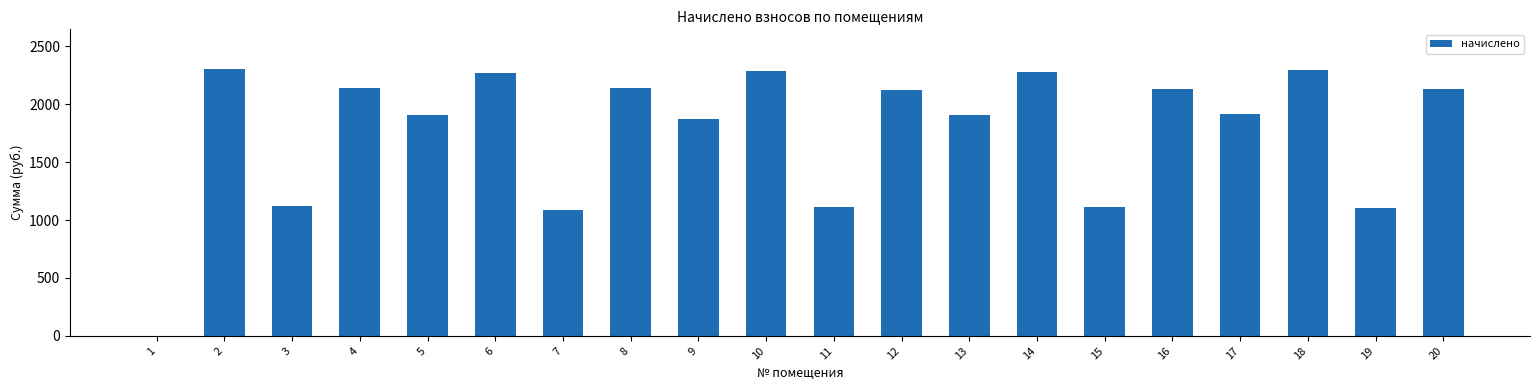

What is the sum of the values at 6 and 1?

2267.5